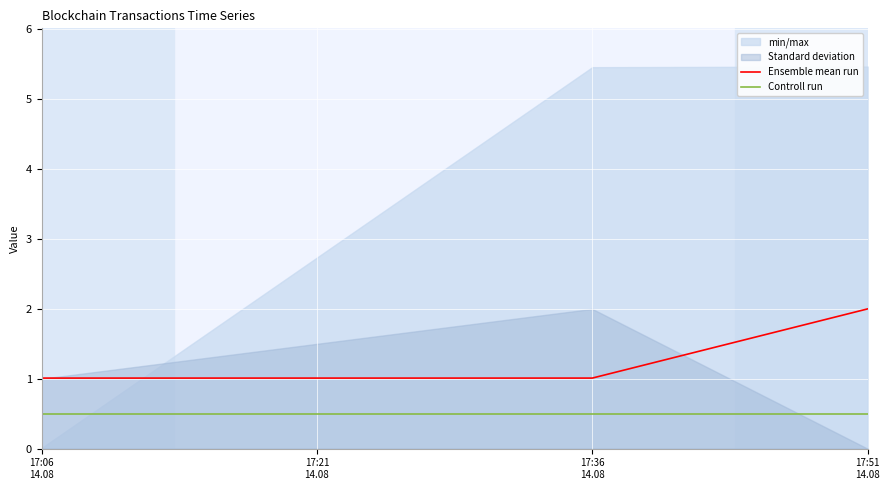

What is the label of the 3rd point from the right?

17:06
14.08